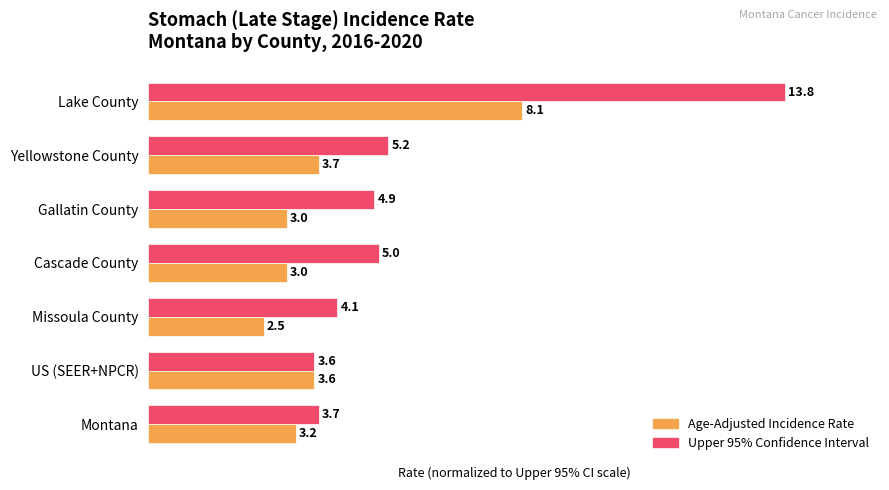

Is it true that Age-Adjusted Incidence Rate equals 31.8 at Montana?

False